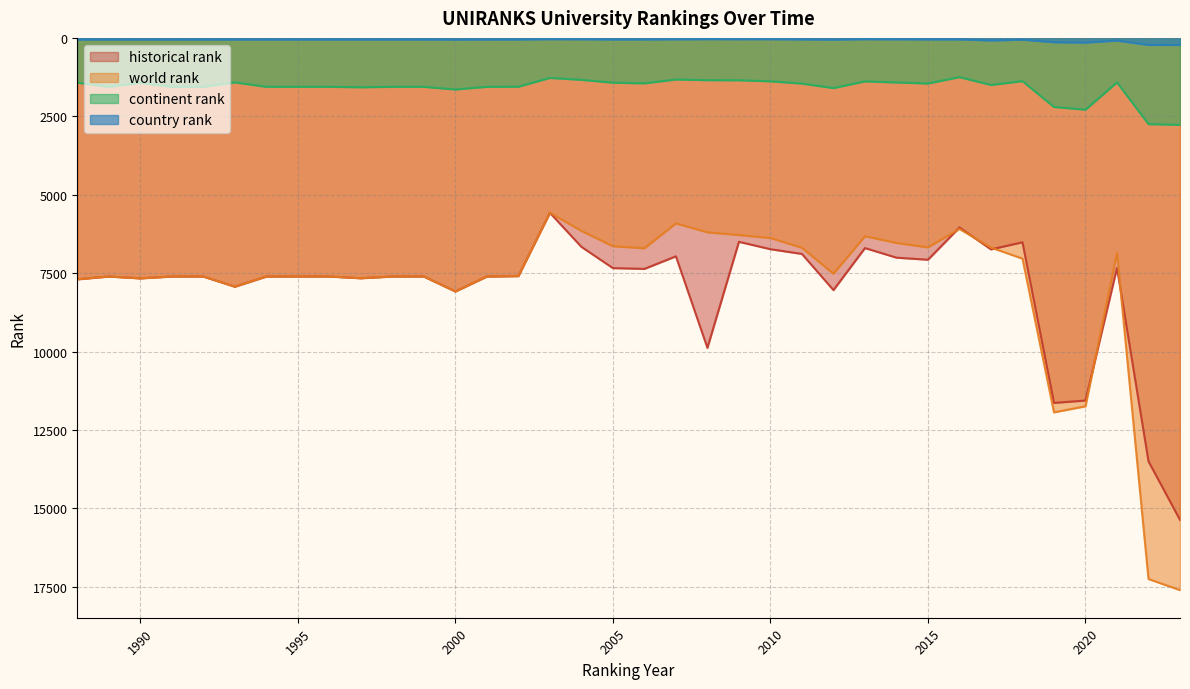

What is the average value of the world rank series?

7885